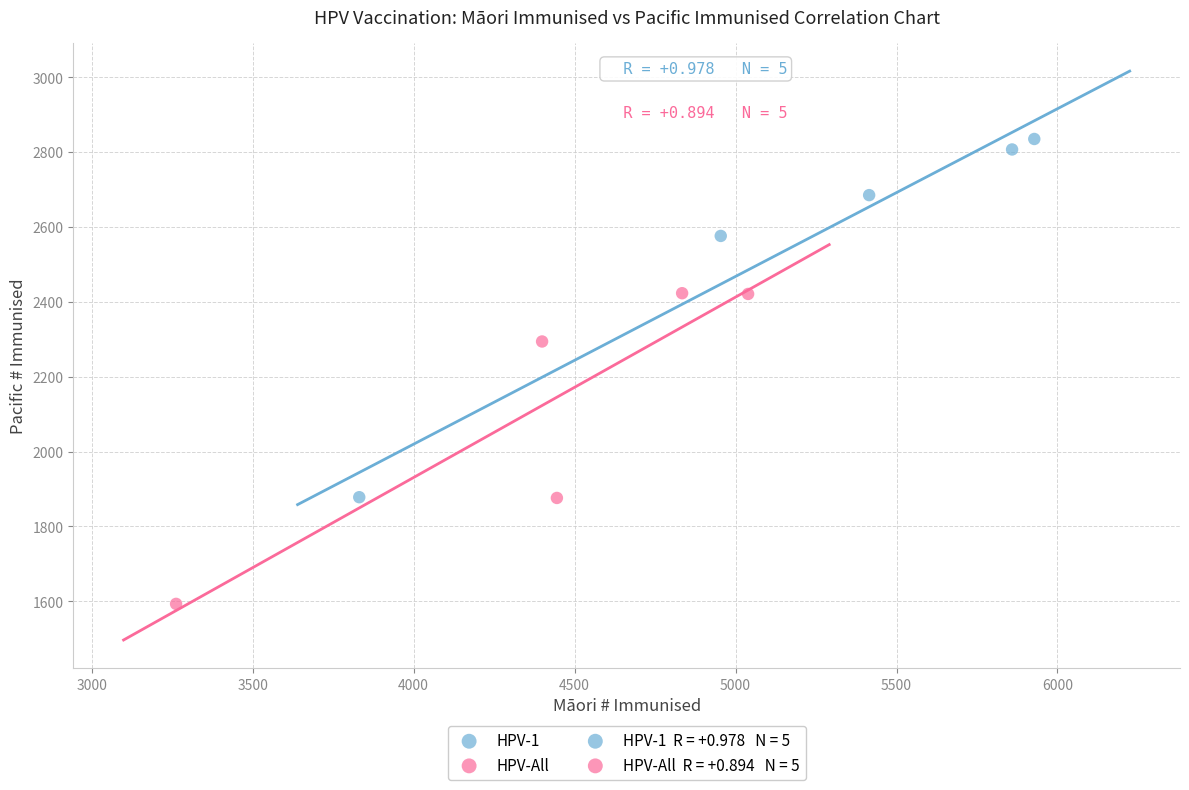

Which series has the largest Y range (max minus min)?

HPV-1